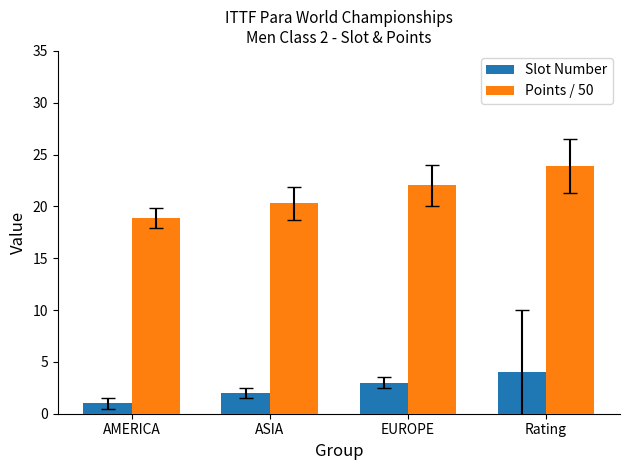

What is the label of the 4th bar from the right?

AMERICA